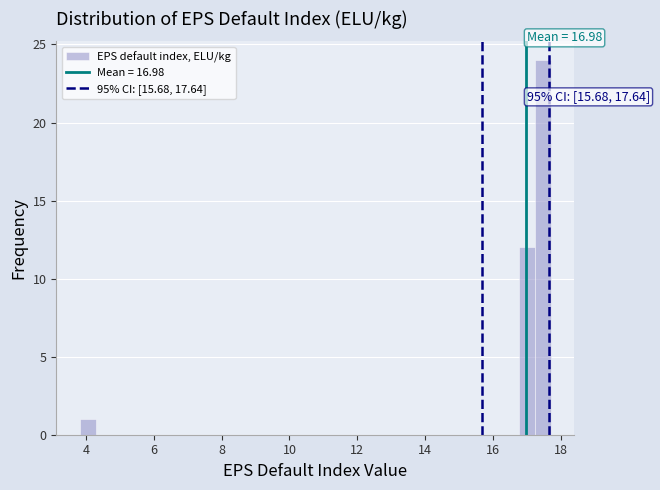

Read against the x-axis, roughly where is the centre of the tallest bar?

17.4